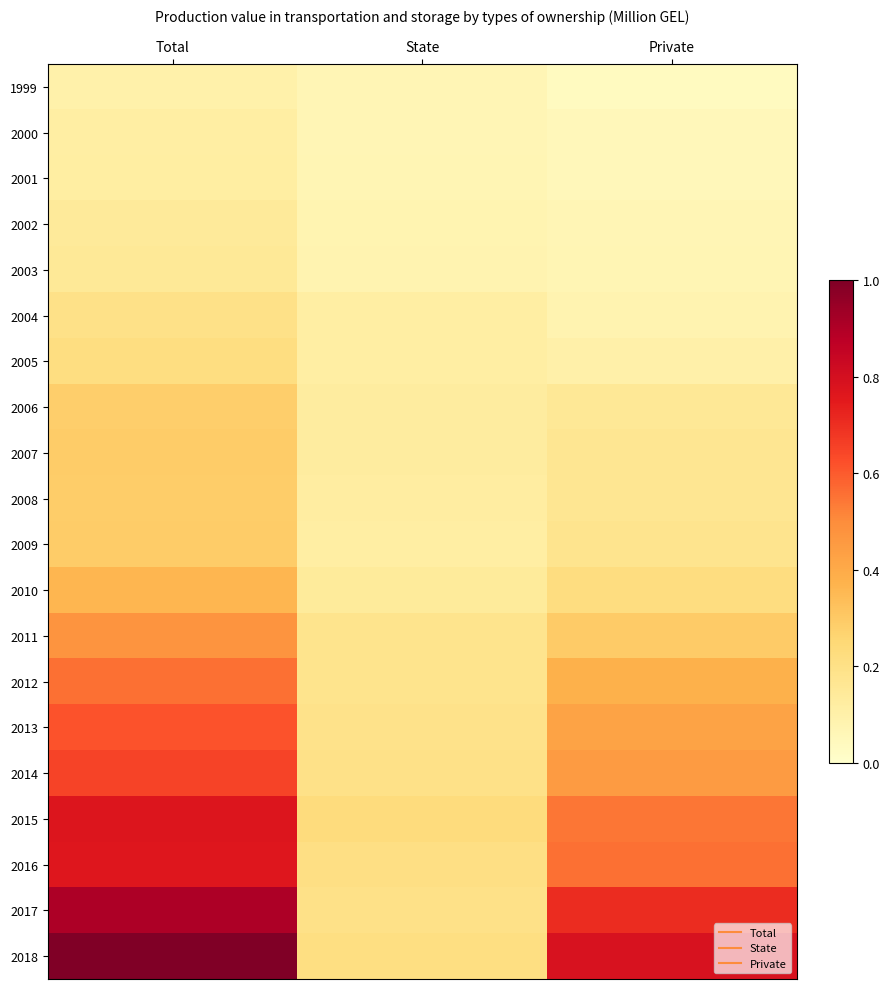

Between State and Private, which is larger?

State